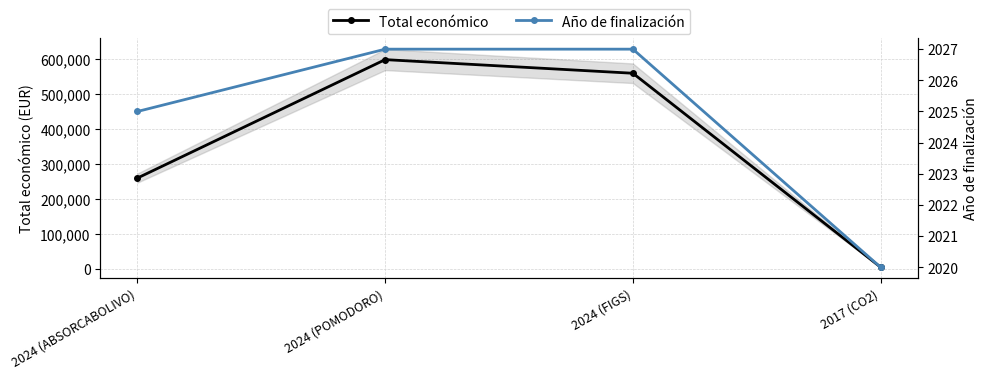

What position from the left is 2017 (CO2)?

4